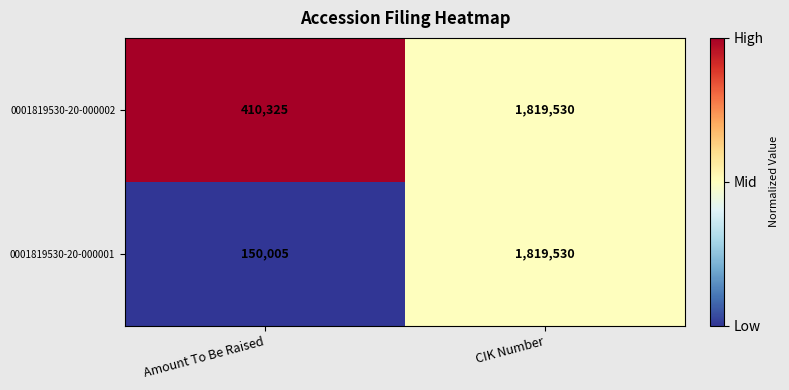

Reading left to right, extract all data points from this chart.

0001819530-20-000002: Amount To Be Raised=410325	CIK Number=1819530
0001819530-20-000001: Amount To Be Raised=150005	CIK Number=1819530